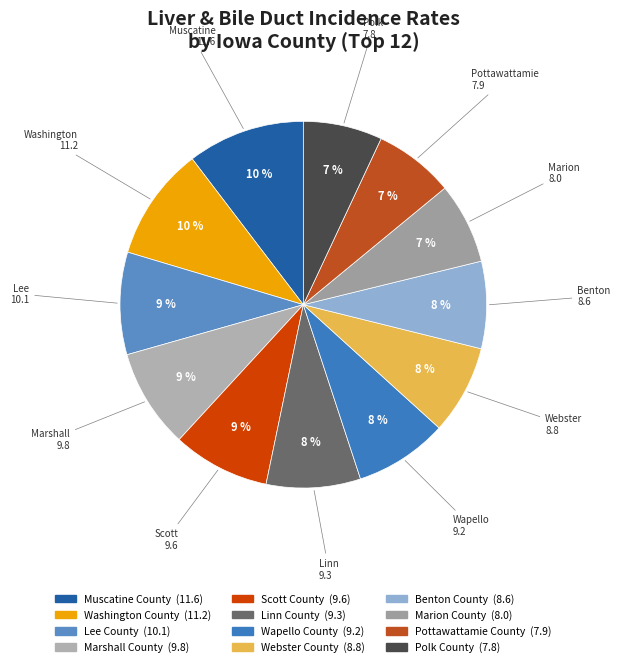

How many slices are in this pie chart?

12